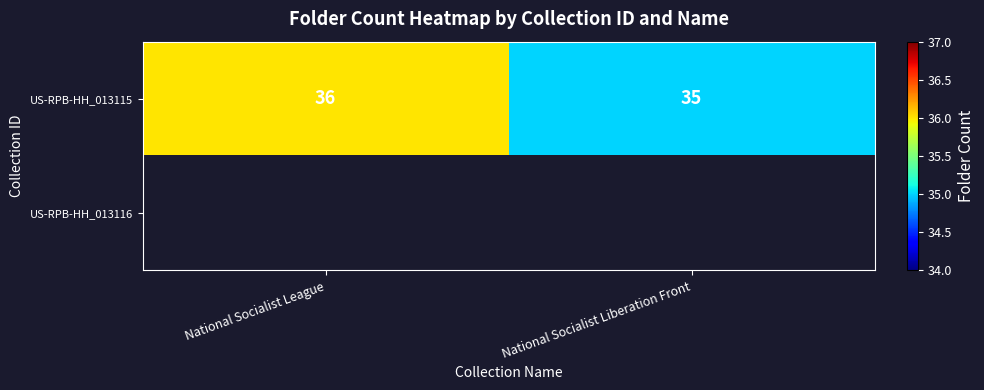

Which label corresponds to the largest value in the chart?

National Socialist League